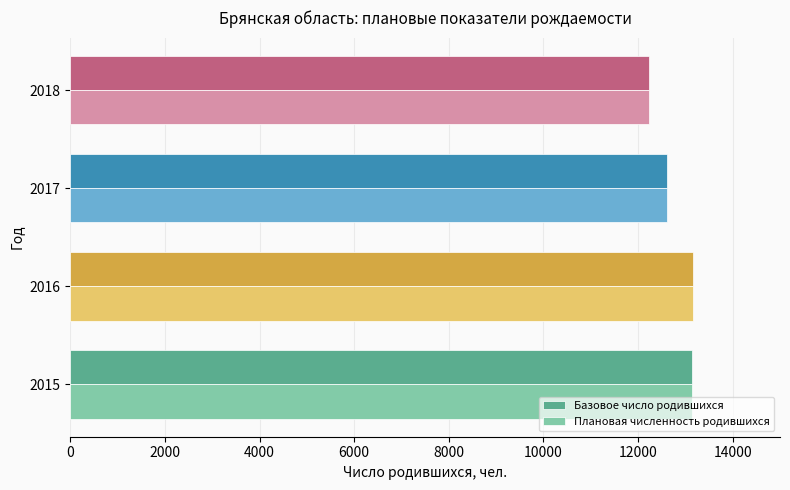

At which label does Плановая численность родившихся reach its minimum?

2018